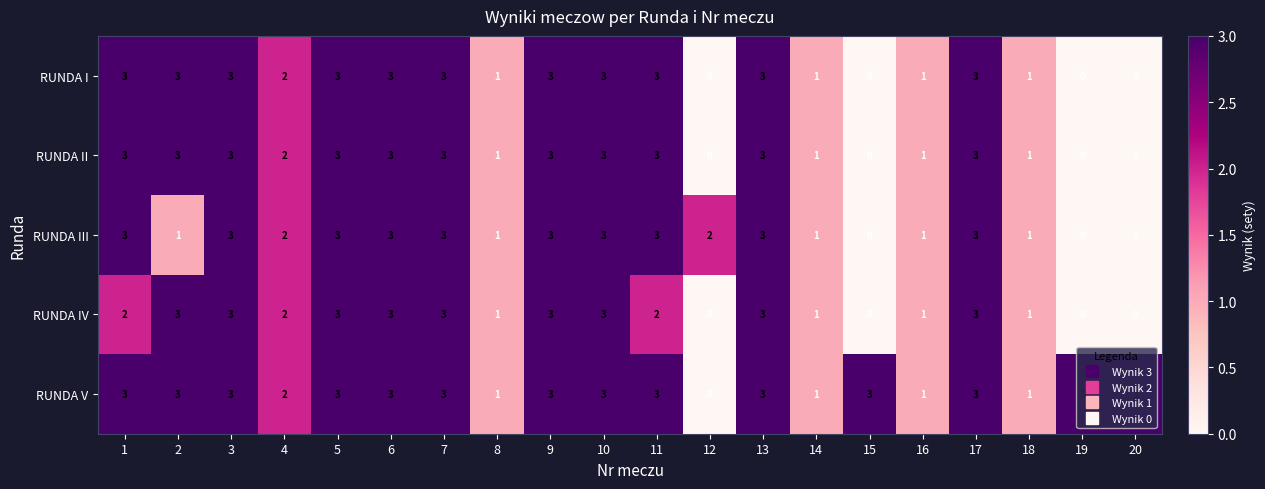

What is the total value across all series at 18?

5